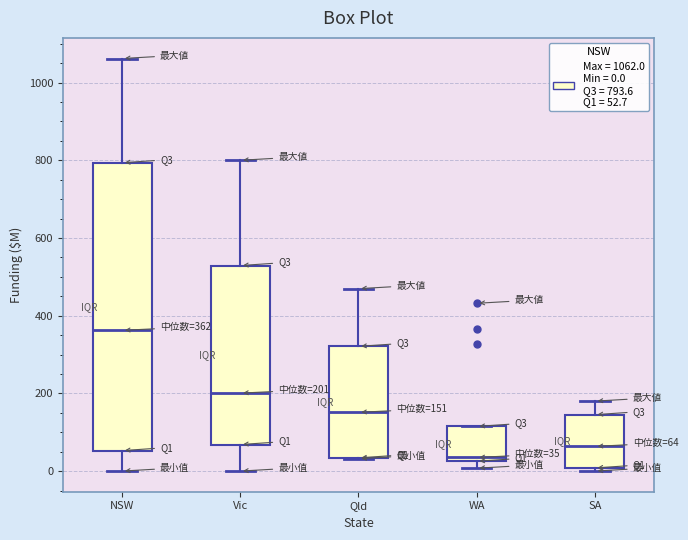

Comparing the boxes themselves (not the whiskers), which one is the tallest?

NSW